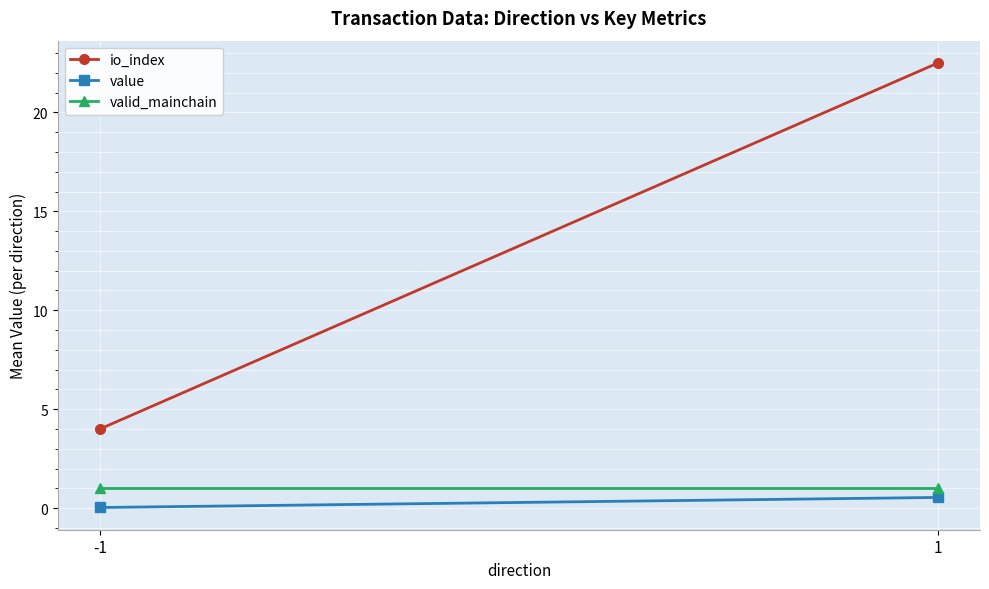

Rank the categories by value value from highest to lowest.

1, -1